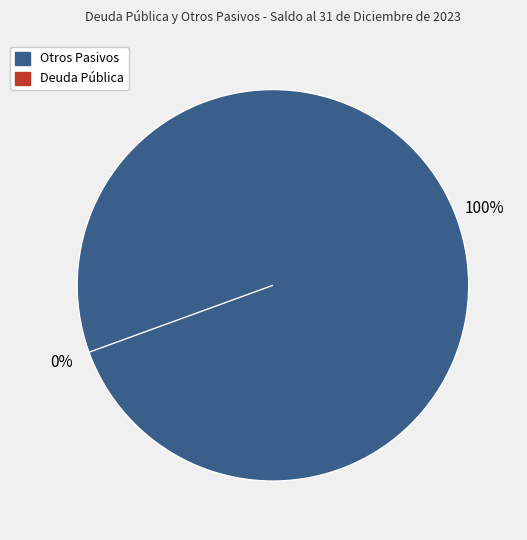

Rank the categories by value from highest to lowest.

Otros Pasivos, Deuda Pública